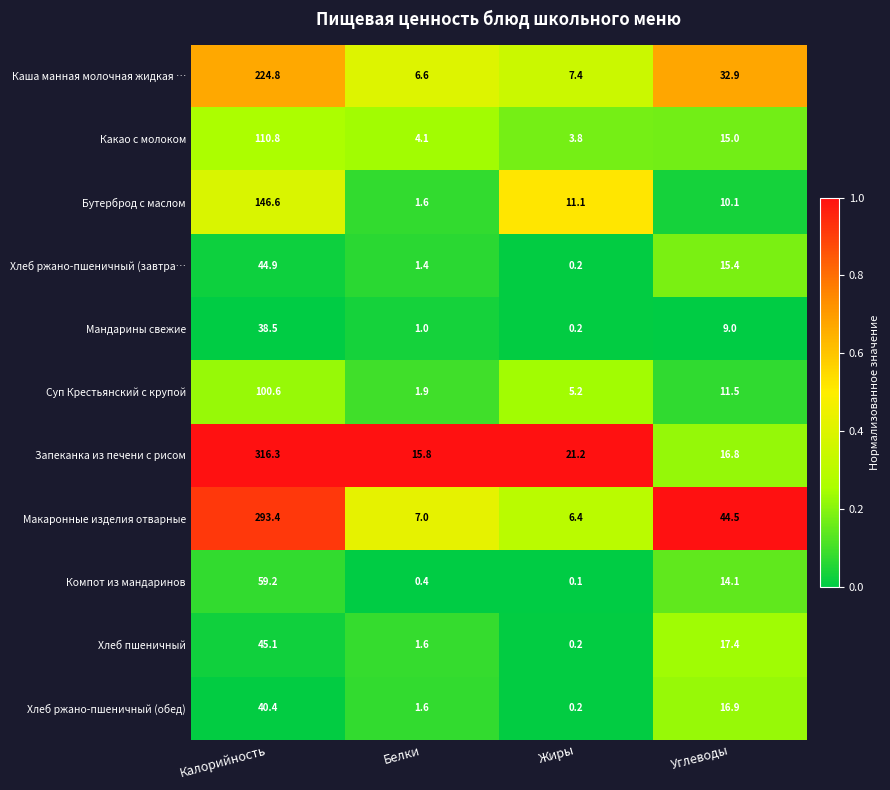

What is the difference between the highest and lowest values at Калорийность?

277.8